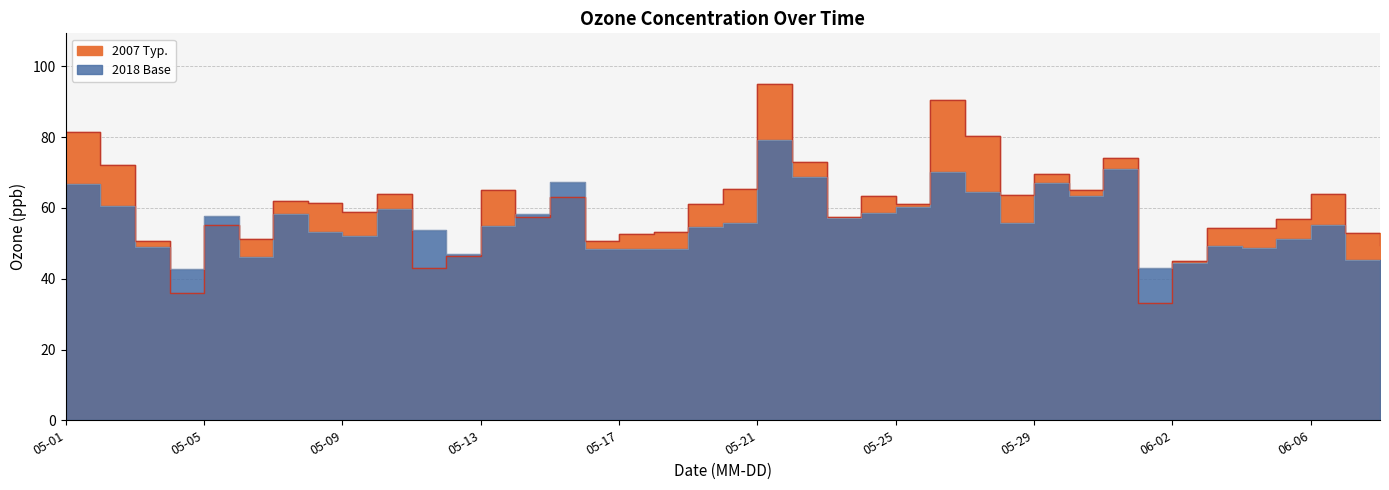

Where is the first local maximum for 2018 Base?

05-05